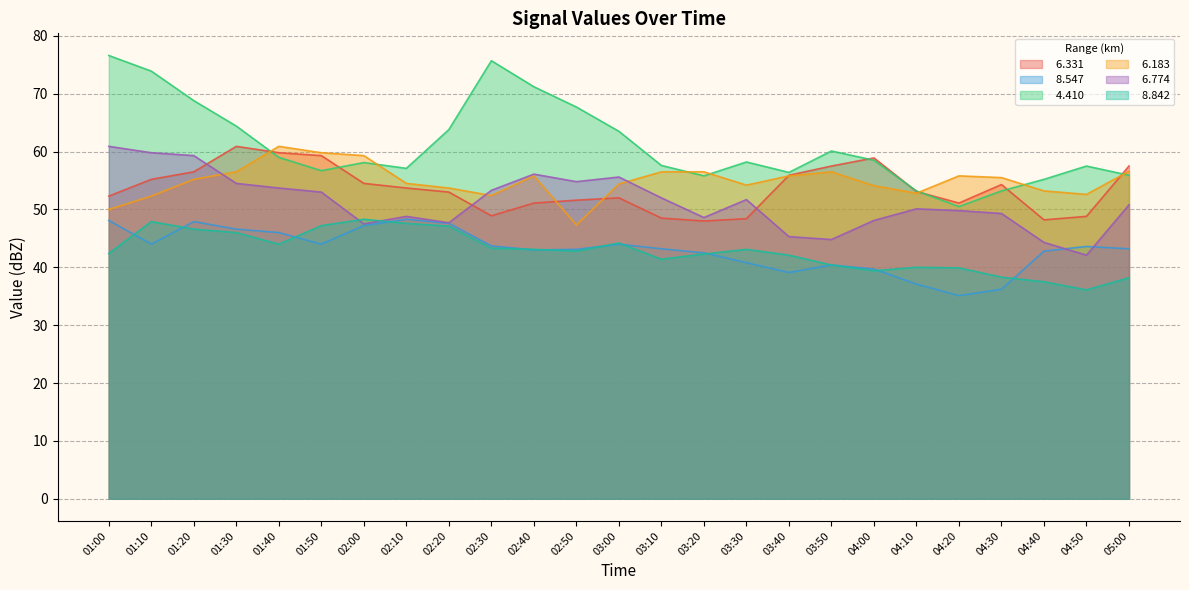

True or false:   4.410 and   8.547 intersect in this chart.

False